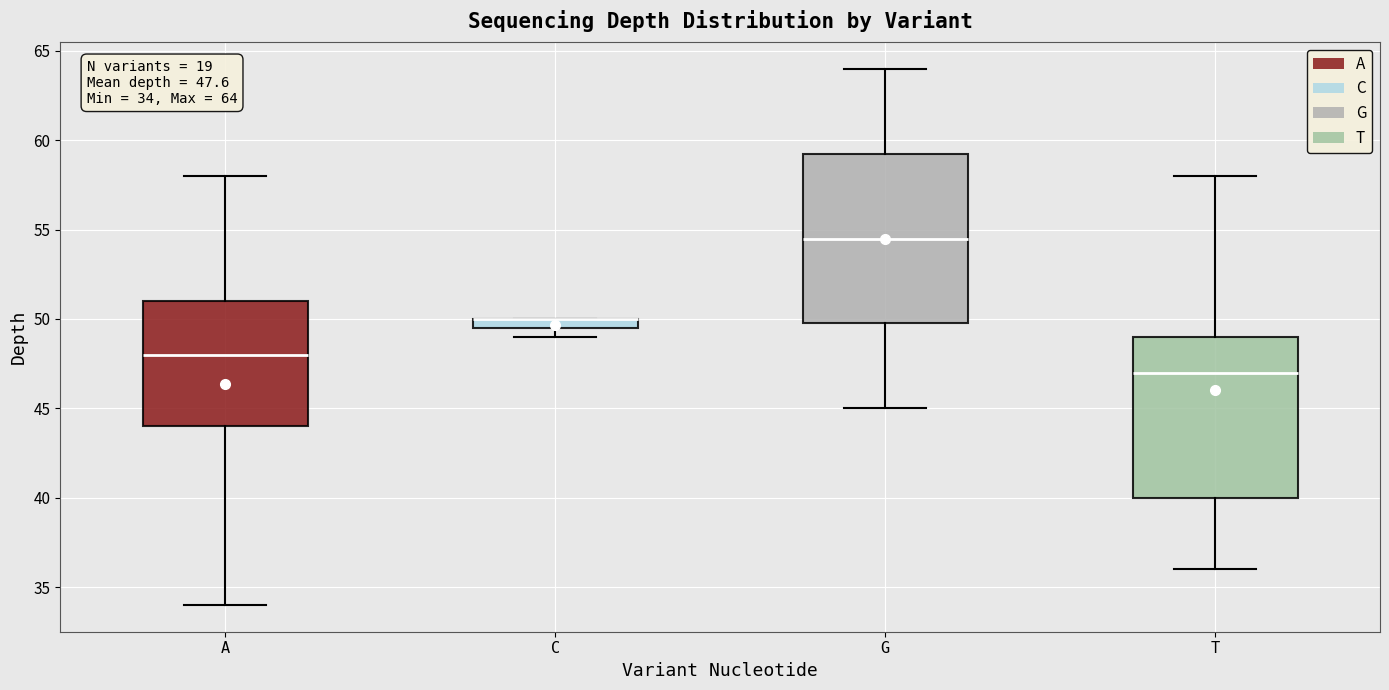

Comparing the boxes themselves (not the whiskers), which one is the tallest?

G